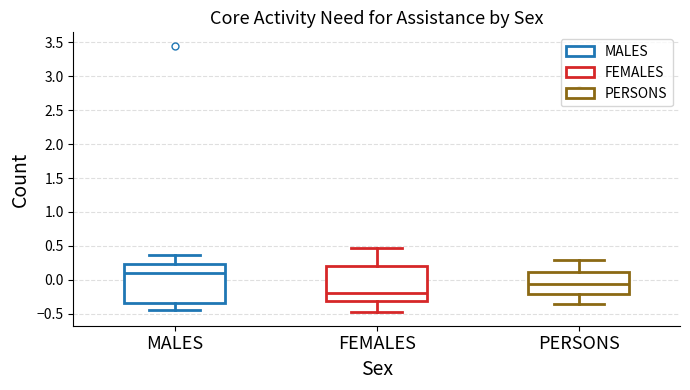

Reading left to right, read every box against the y-axis: the position of its median line, the range the box covers, and the ends of its whiskers. The values are not printed on the chart, so give them approximately, as read against the axis.

MALES: median 0.10, box -0.35 to 0.25, whiskers -0.45 to 0.35
FEMALES: median -0.20, box -0.30 to 0.20, whiskers -0.50 to 0.45
PERSONS: median -0.05, box -0.20 to 0.10, whiskers -0.35 to 0.30